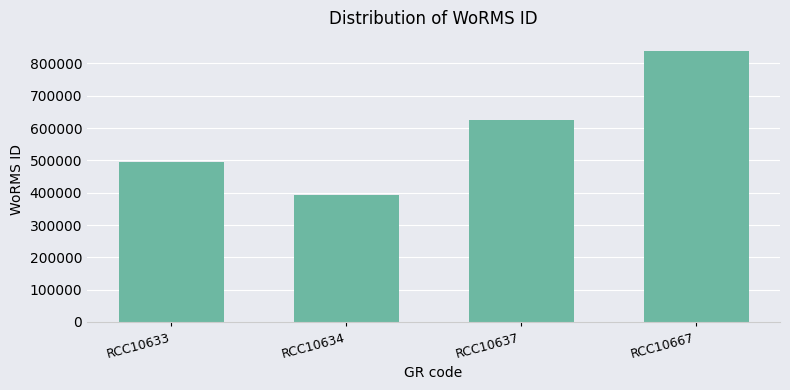

Reading left to right, what are all the values shown in this chart?

495804	391509	624513	837075